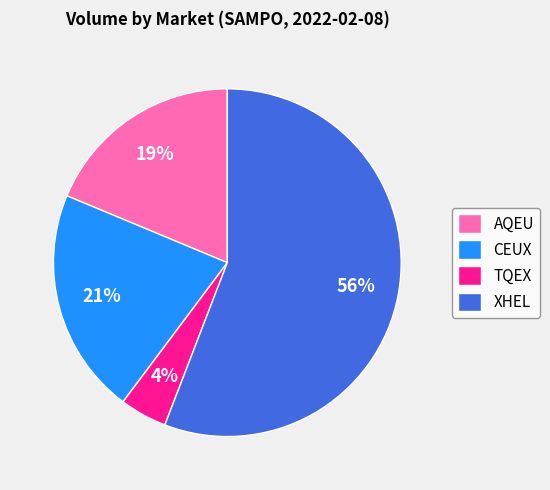

Does AQEU represent more than half of the total?

No